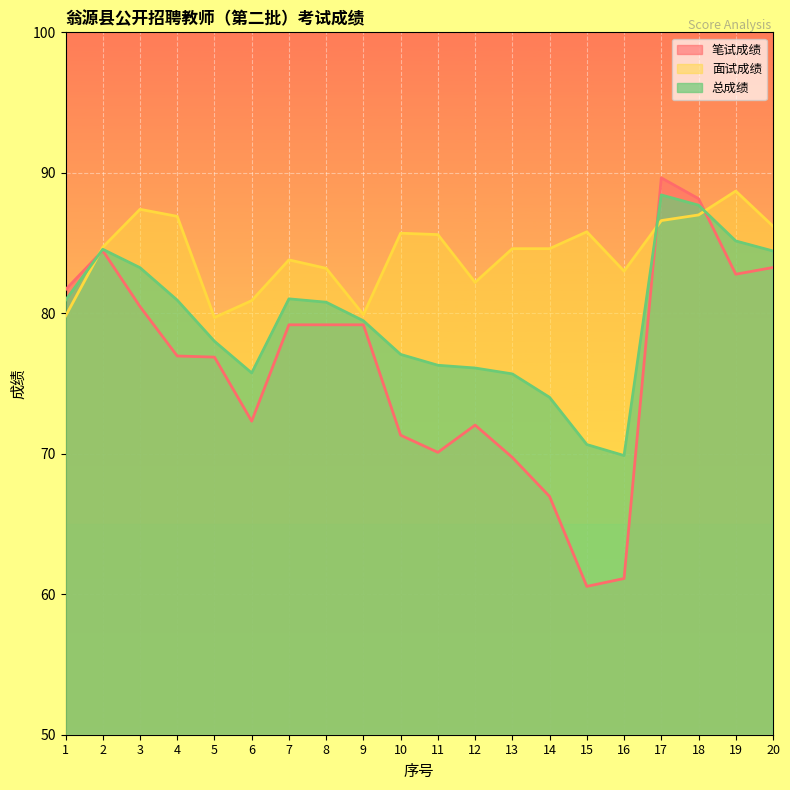

Between which two adjacent categories do 笔试成绩 and 总成绩 first intersect?

1 and 2